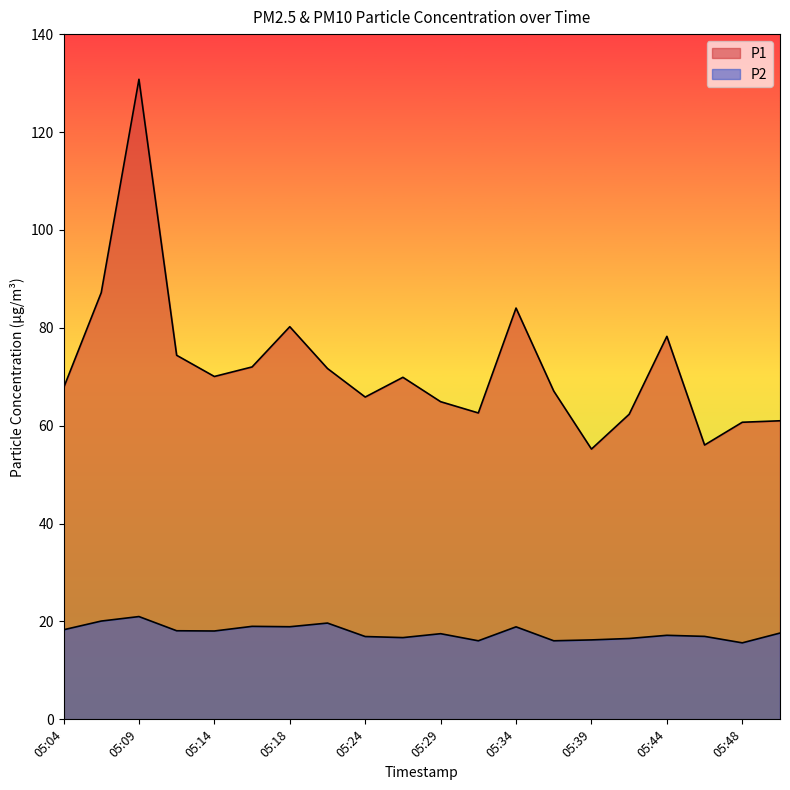

True or false: P2 and P1 cross at least once.

False